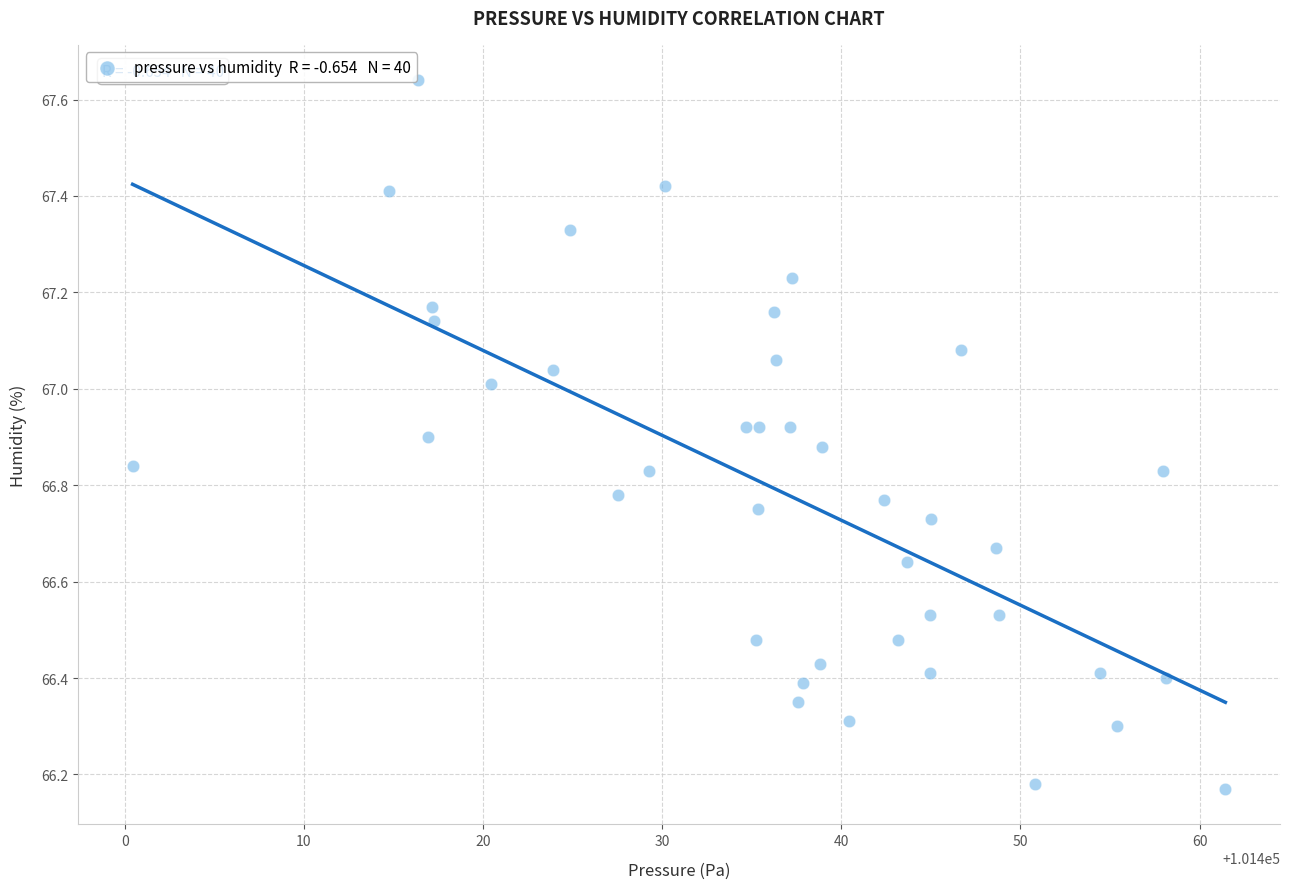

What is the range of X values (max minus min)?

61.0